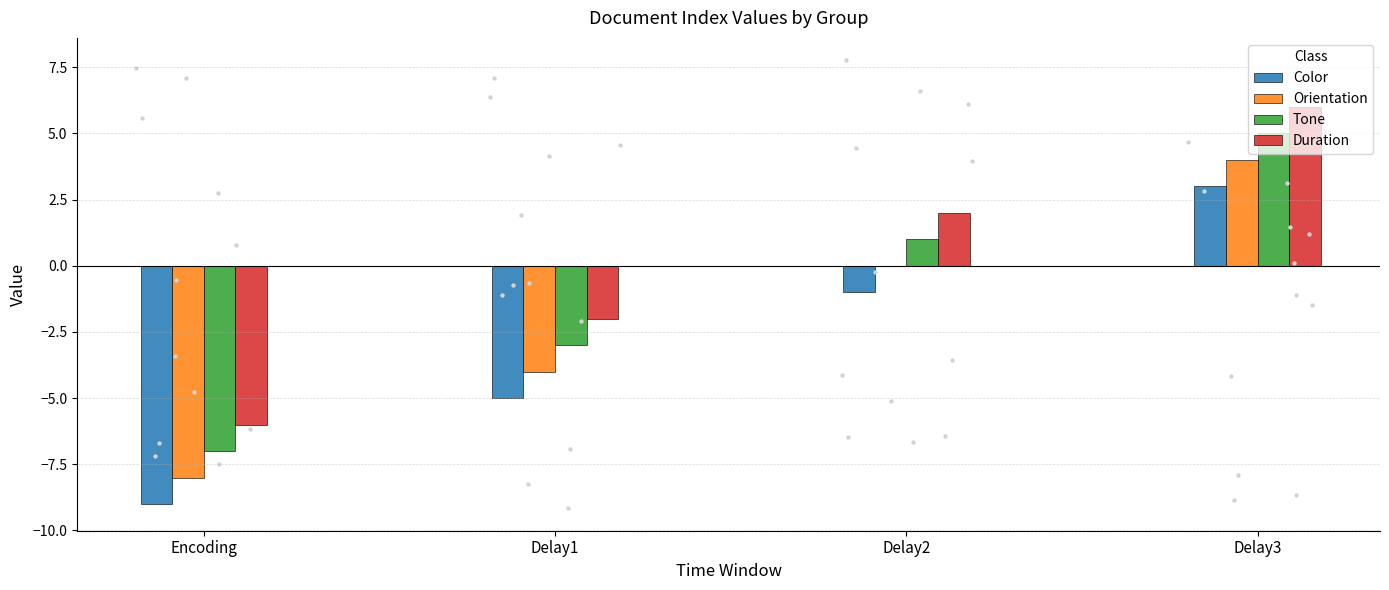

Which series reaches the minimum Y coordinate?

Color